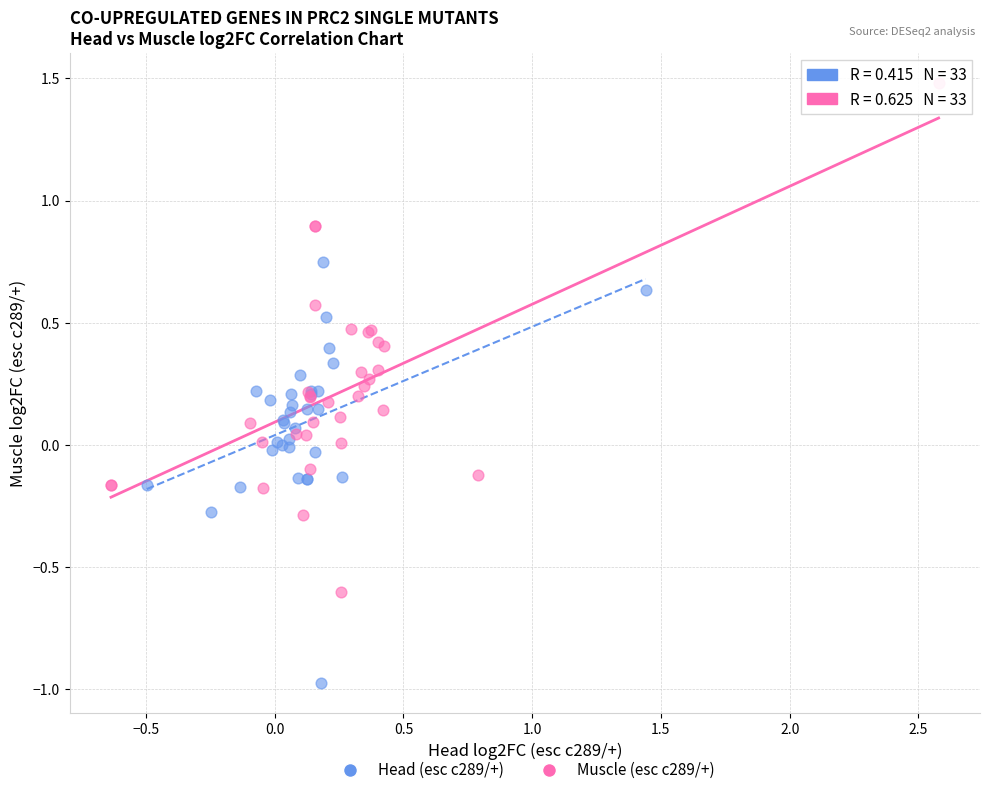

Which series contains the highest Y value?

Muscle (esc c289/+)